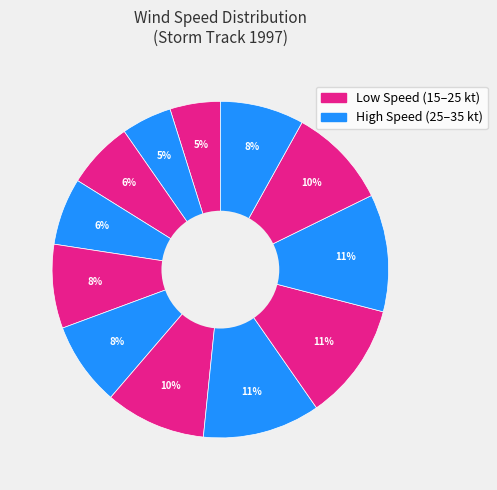

How many segments does this pie chart have?

12